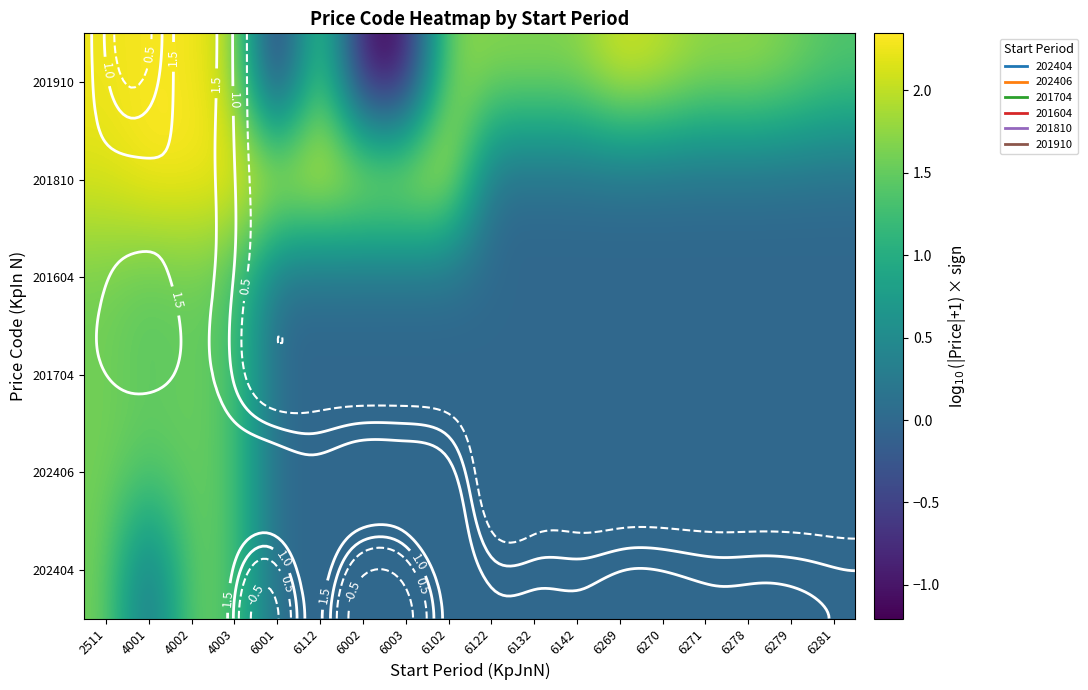

List the series in order of their peak value, lowest first.

201604, 201704, 202406, 202404, 201910, 201810